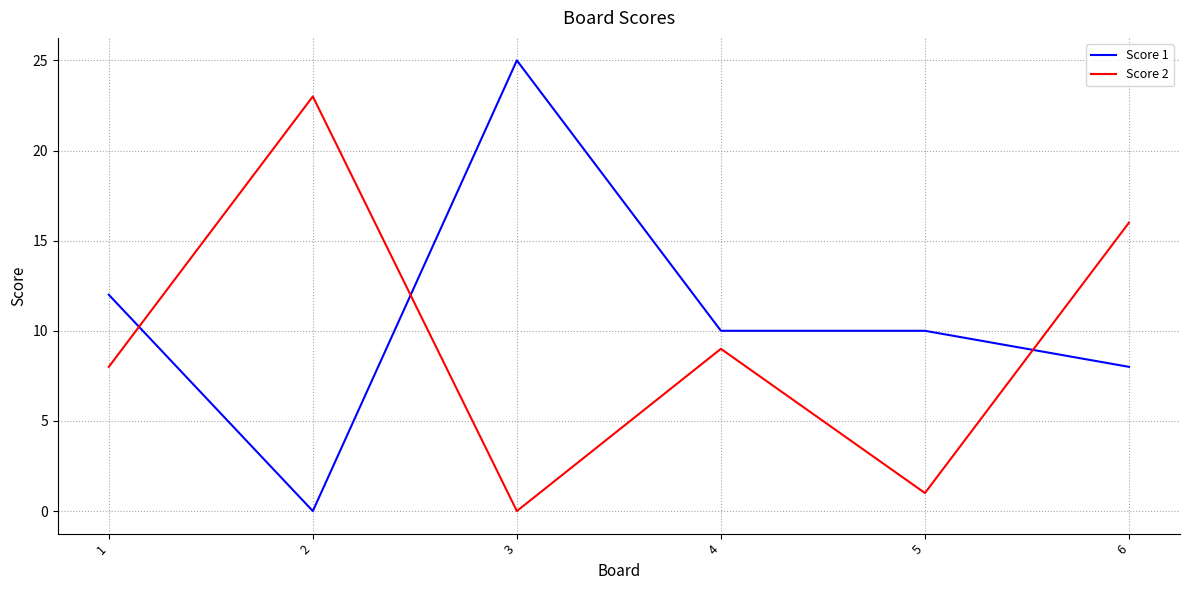

What is the average value of the Score 2 series?

10